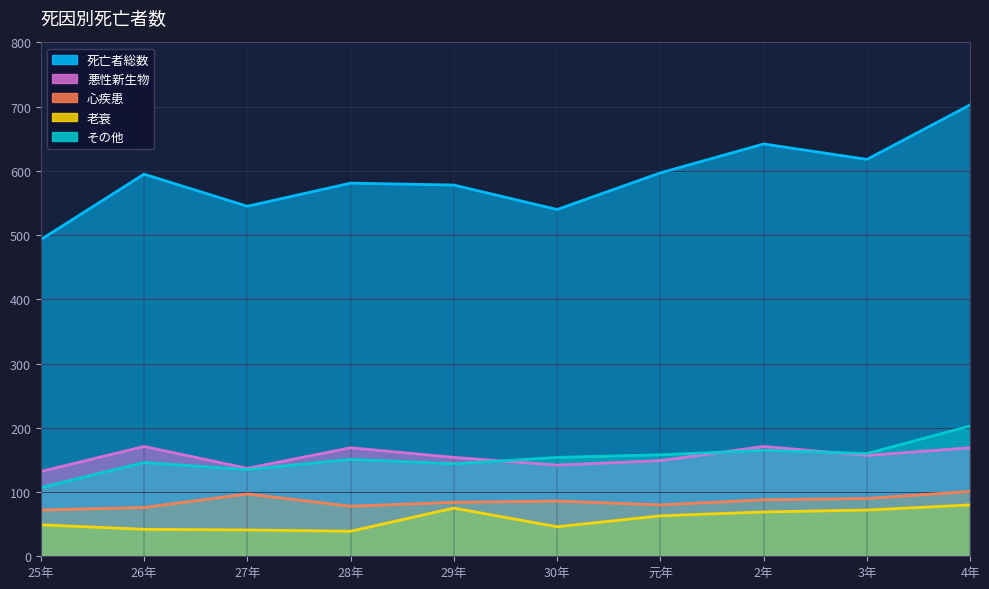

At which category is the sum across all series the highest?

4年